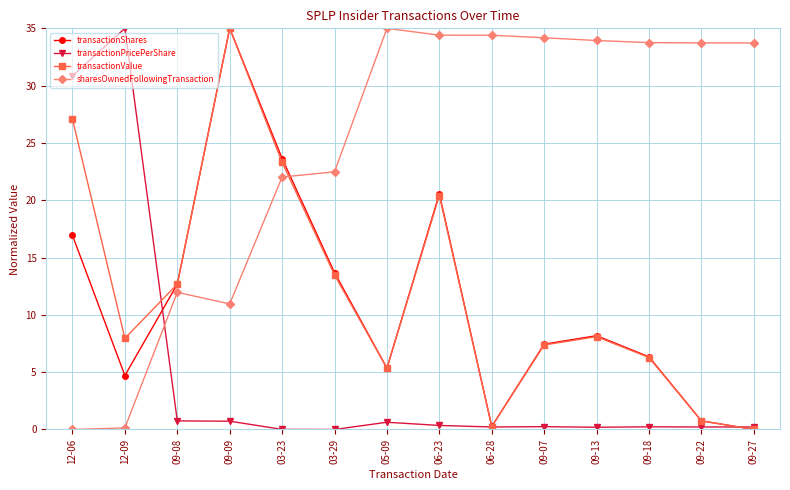

What position from the left is 09-27?

14